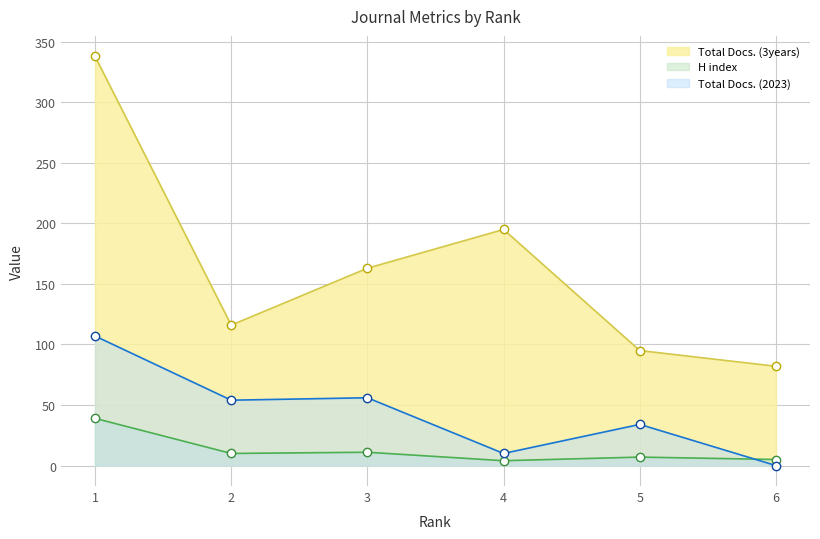

What is the maximum value shown in the chart?

338